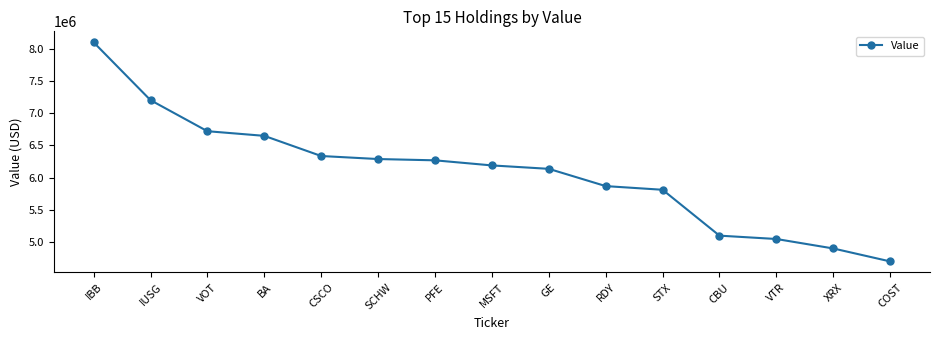

What is the difference between the maximum and second lowest values?

3200000